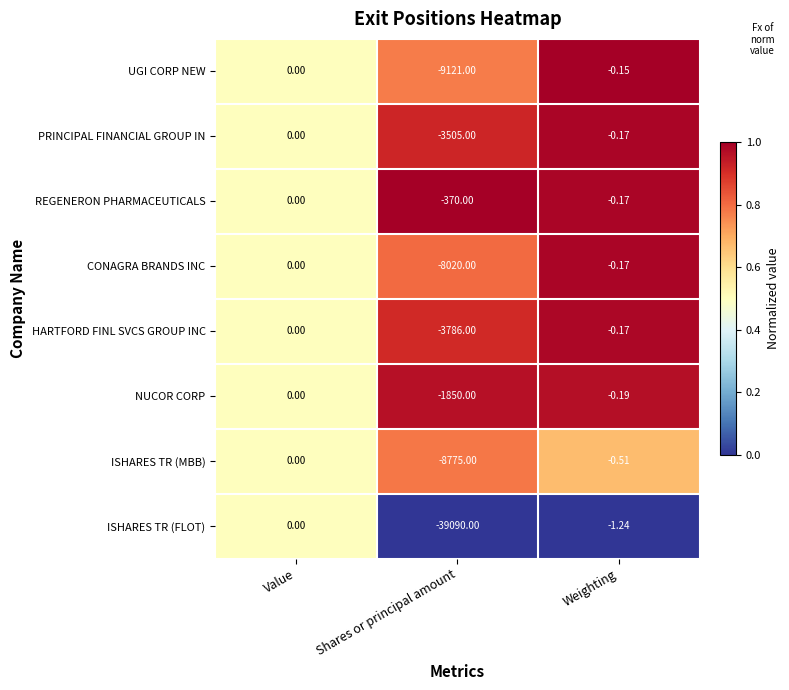

At which category is the sum across all series the highest?

Value